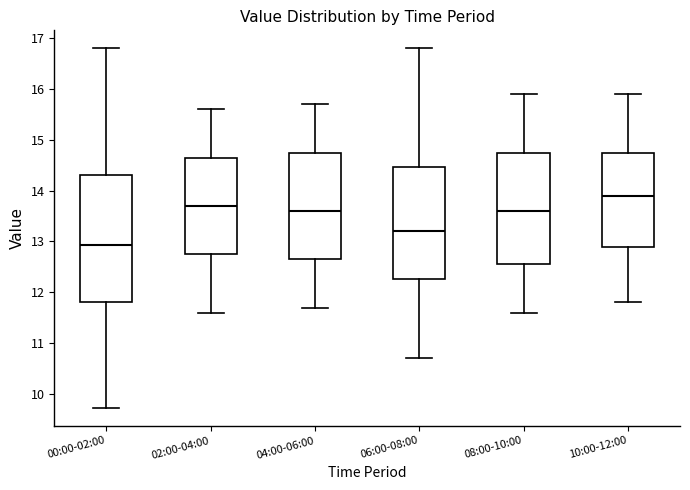

Where does the upper whisker of the box for 08:00-10:00 end on the y-axis? The values are not printed on the chart, so give them approximately, as read against the axis.

15.9